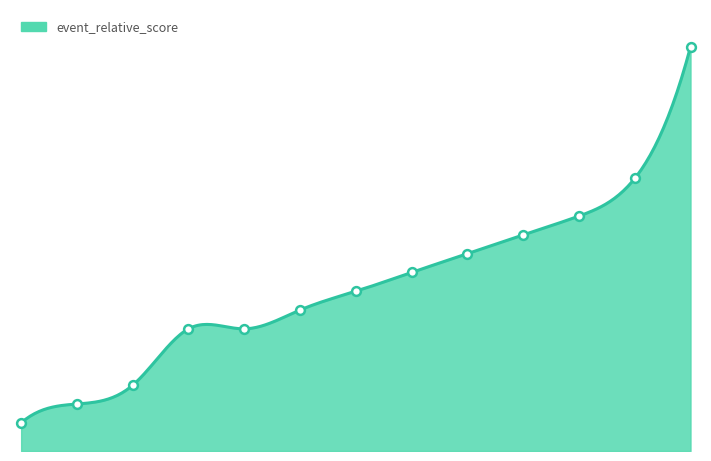

Which has a higher value, 1 or 8?

8